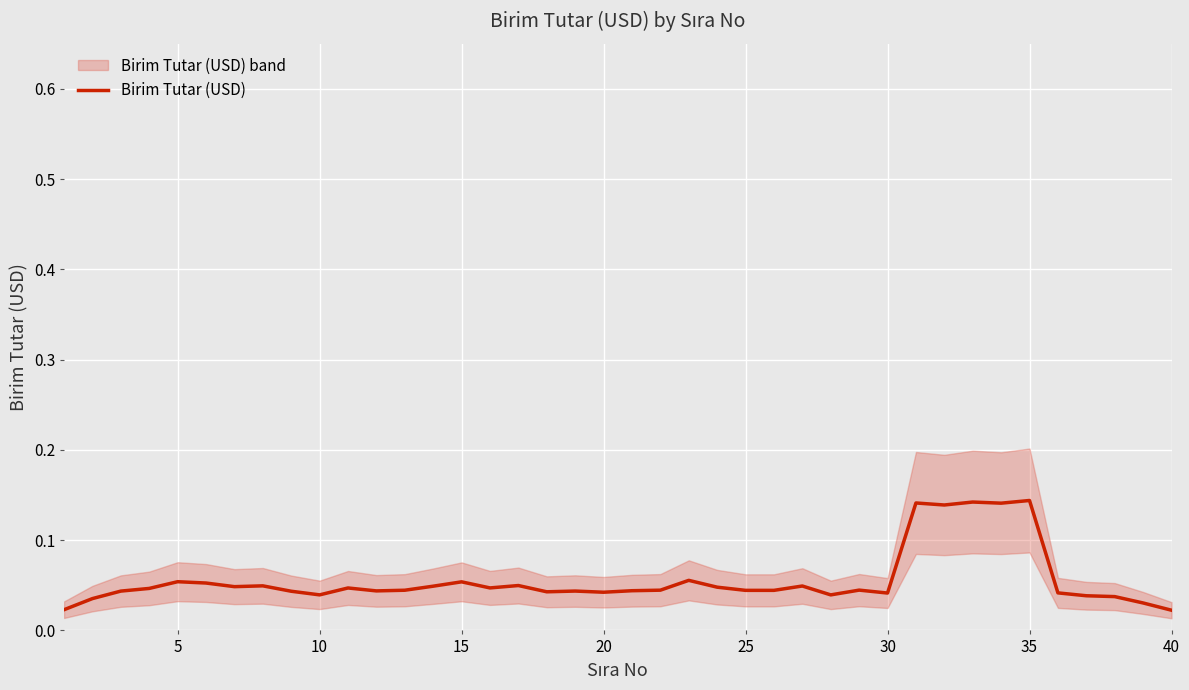

Reading right to left, transcribe all the data shown in this chart.

0.0	0.0	0.0	0.0	0.0	0.1	0.1	0.1	0.1	0.1	0.0	0.0	0.0	0.0	0.0	0.0	0.0	0.1	0.0	0.0	0.0	0.0	0.0	0.0	0.0	0.1	0.0	0.0	0.0	0.0	0.0	0.0	0.0	0.0	0.1	0.1	0.0	0.0	0.0	0.0